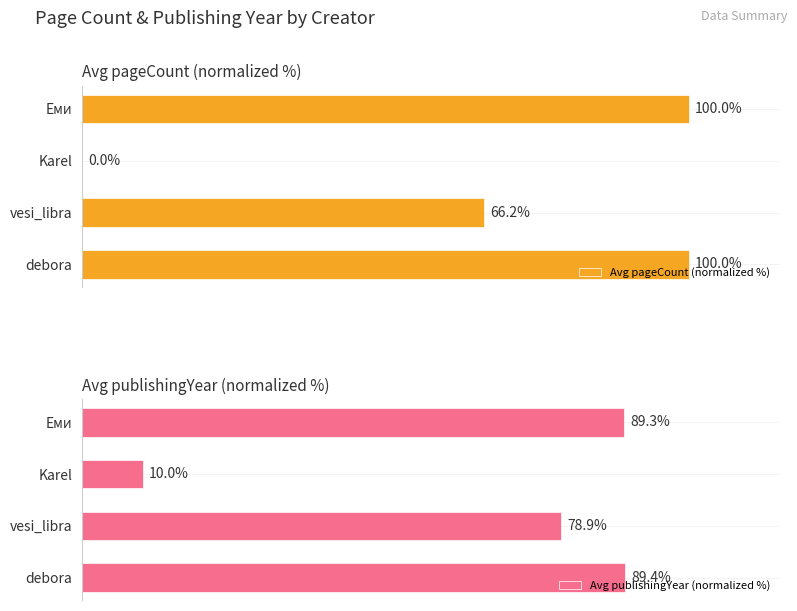

What is the value of the Avg pageCount (normalized %) bar at the 4th from the left?

100.0